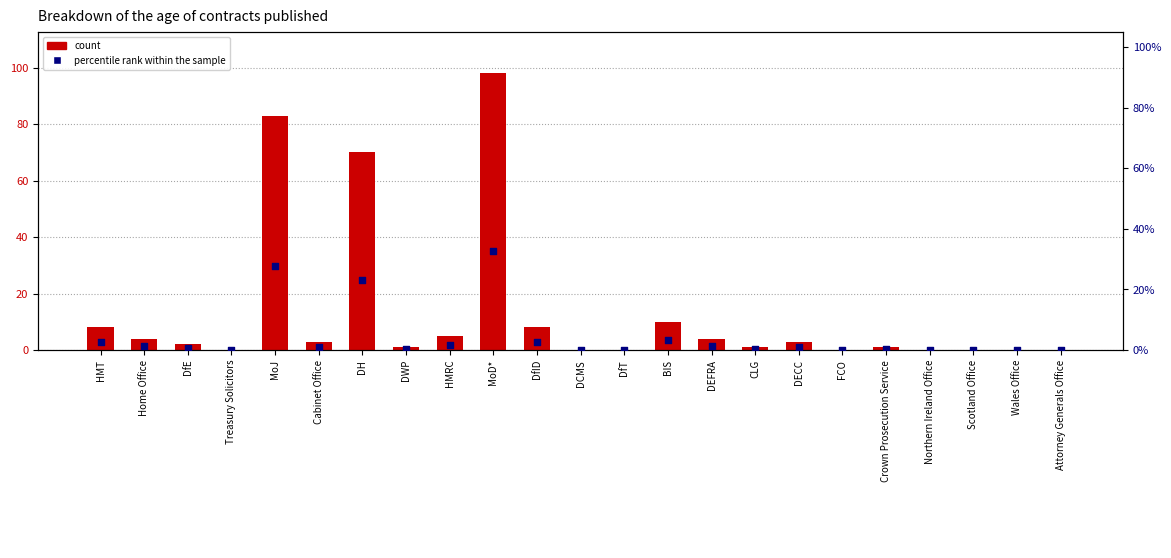

Which series contains the highest Y value?

count